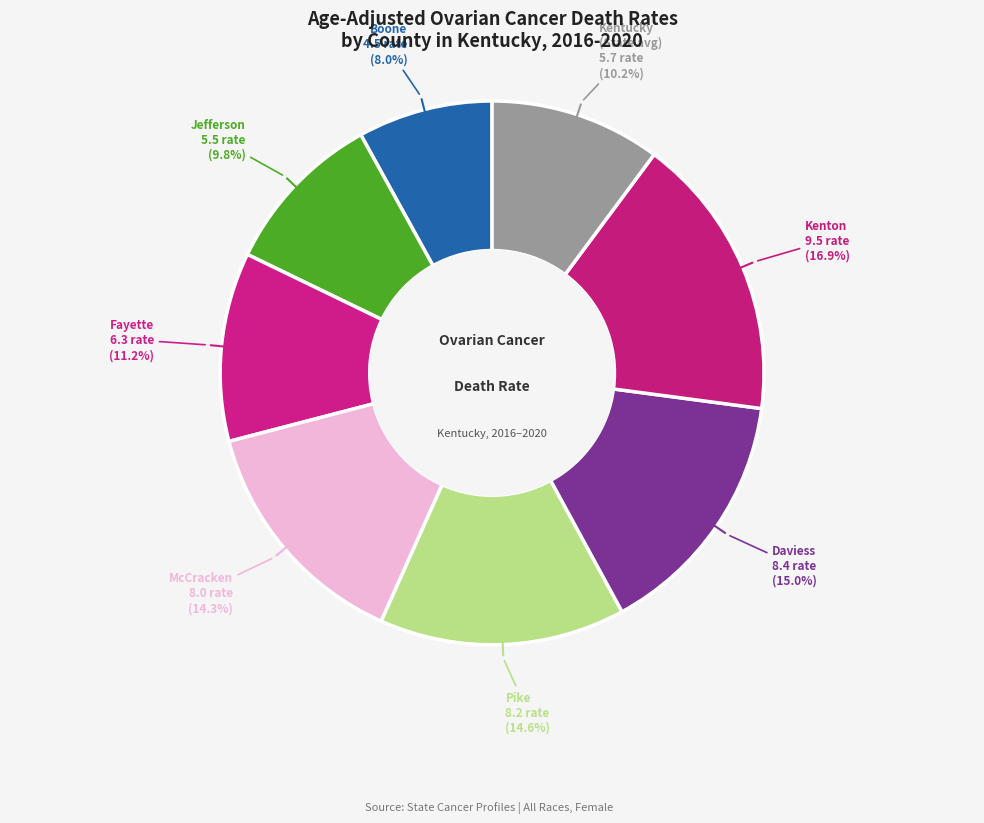

Rank the categories by value from highest to lowest.

Kenton County, Daviess County, Pike County, McCracken County, Fayette County, Kentucky (State), Jefferson County, Boone County